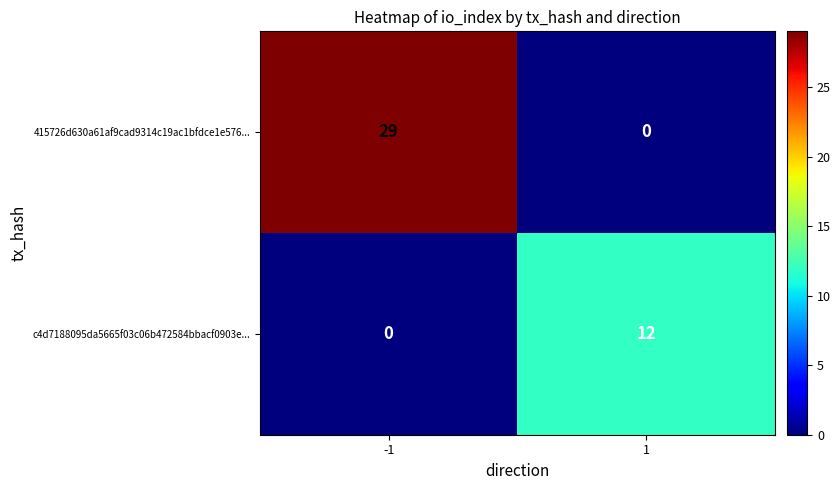

What is the sum of the c4d7188095da5665f03c06b472584bbacf0903e... values at -1 and 1?

12